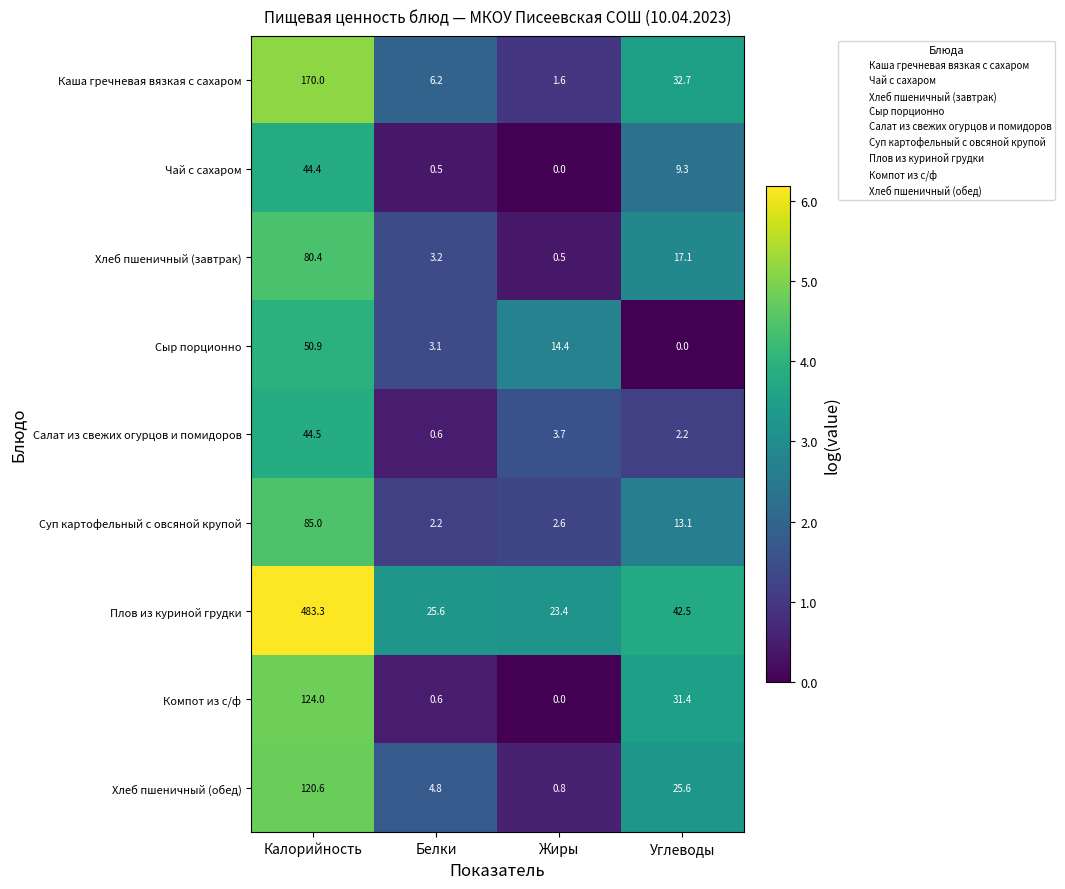

What is the total value across all series at Белки?

46.8